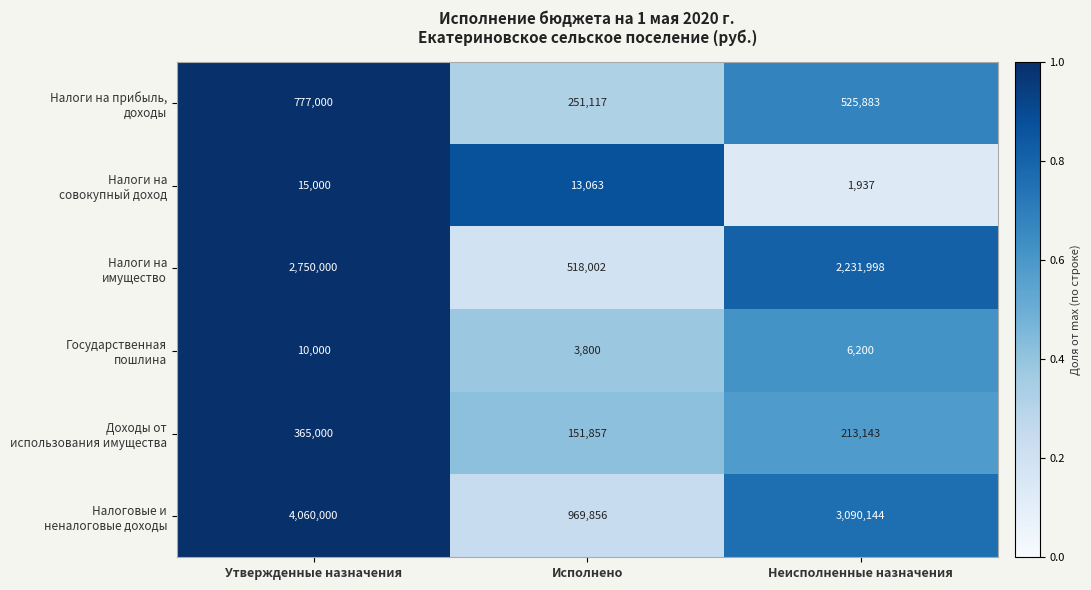

What is the difference between the highest and lowest values at Утвержденные назначения?

4050000